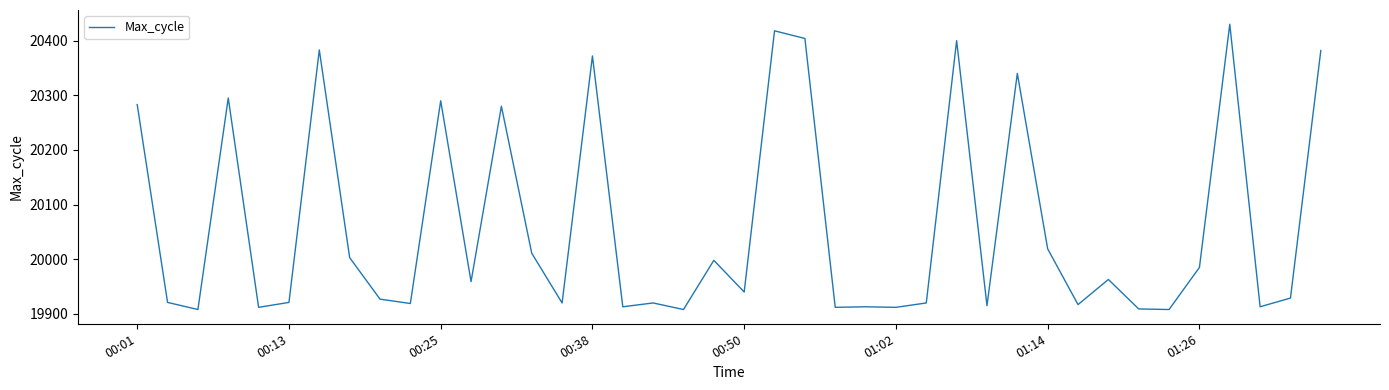

What is the difference between the maximum and minimum values?

522